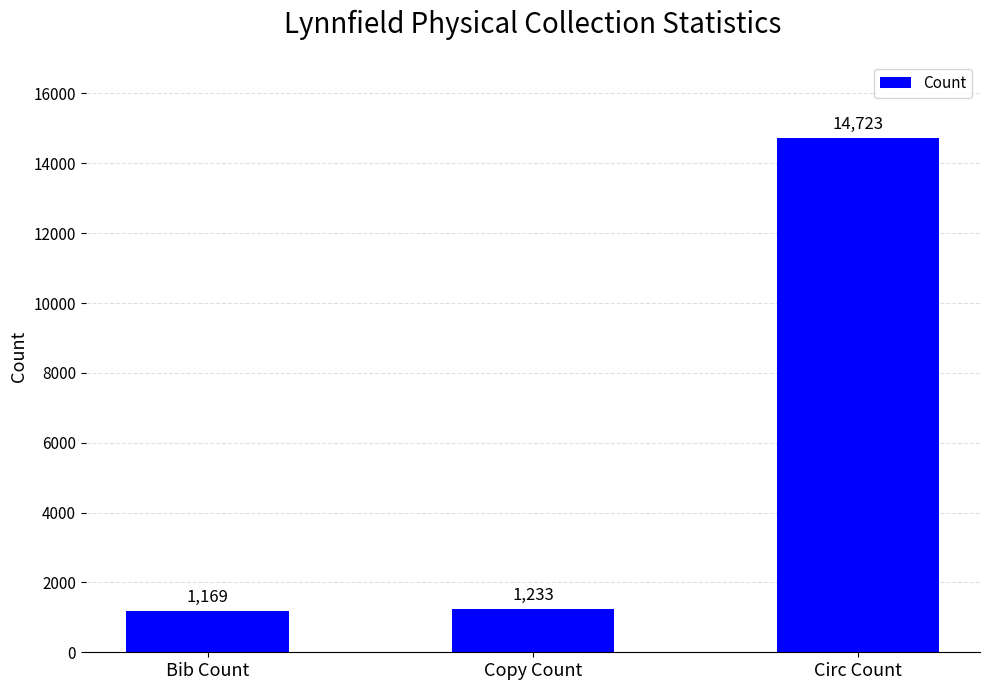

What is the smallest value displayed?

1169